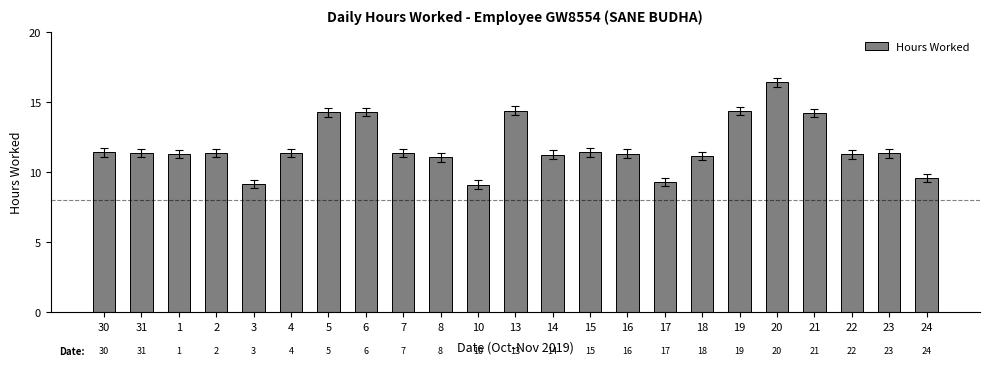

What is the sum of all values?

272.1